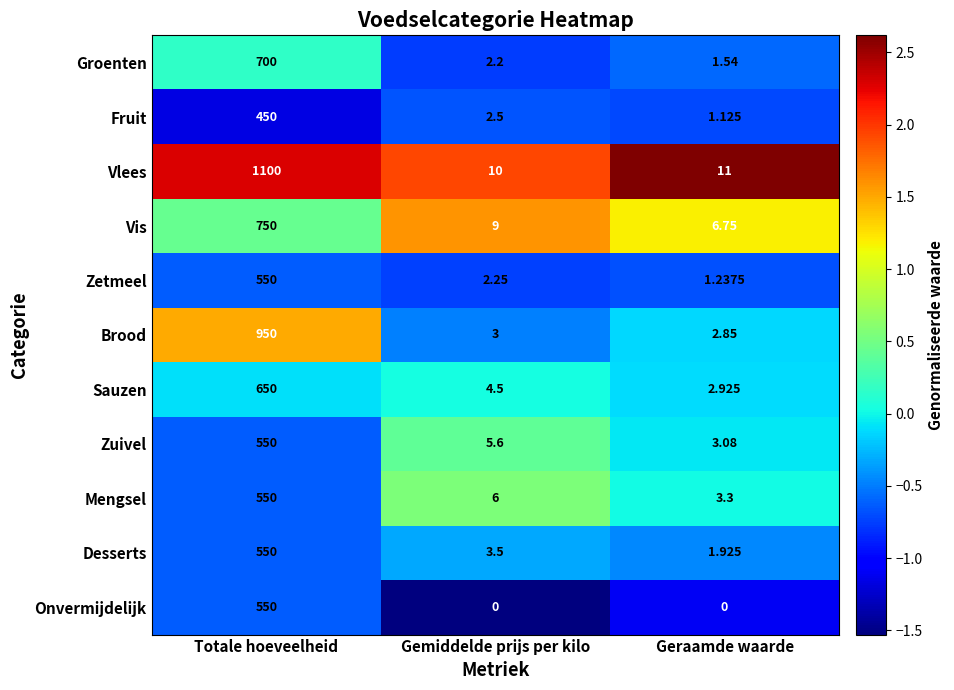

Between Totale hoeveelheid and Geraamde waarde, which series saw the biggest shift?

Vlees